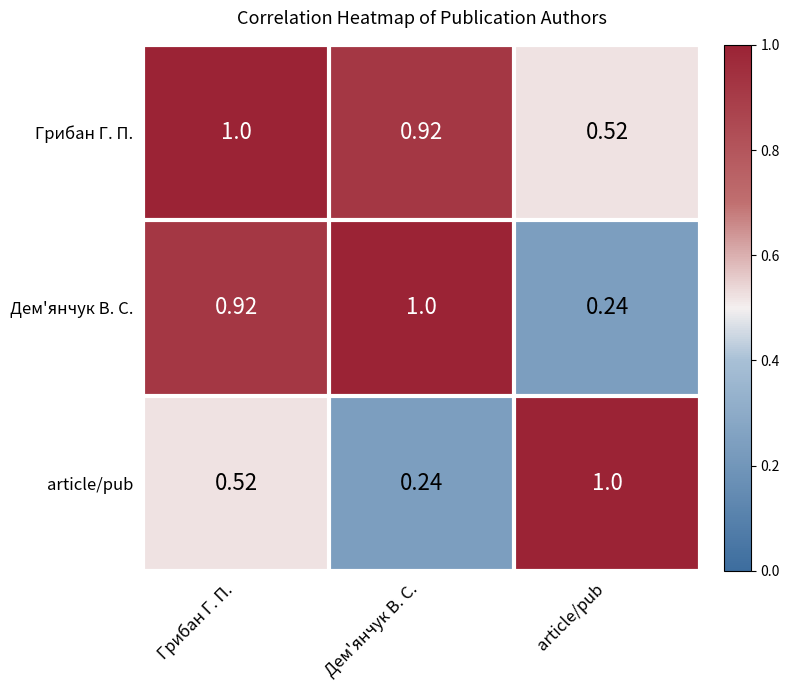

At which label is Грибан Г. П. closest to 0?

article/pub